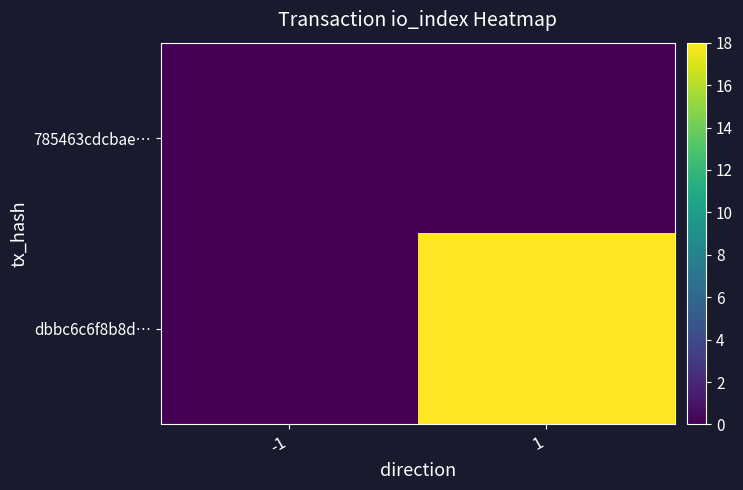

How many series are shown in this chart?

2